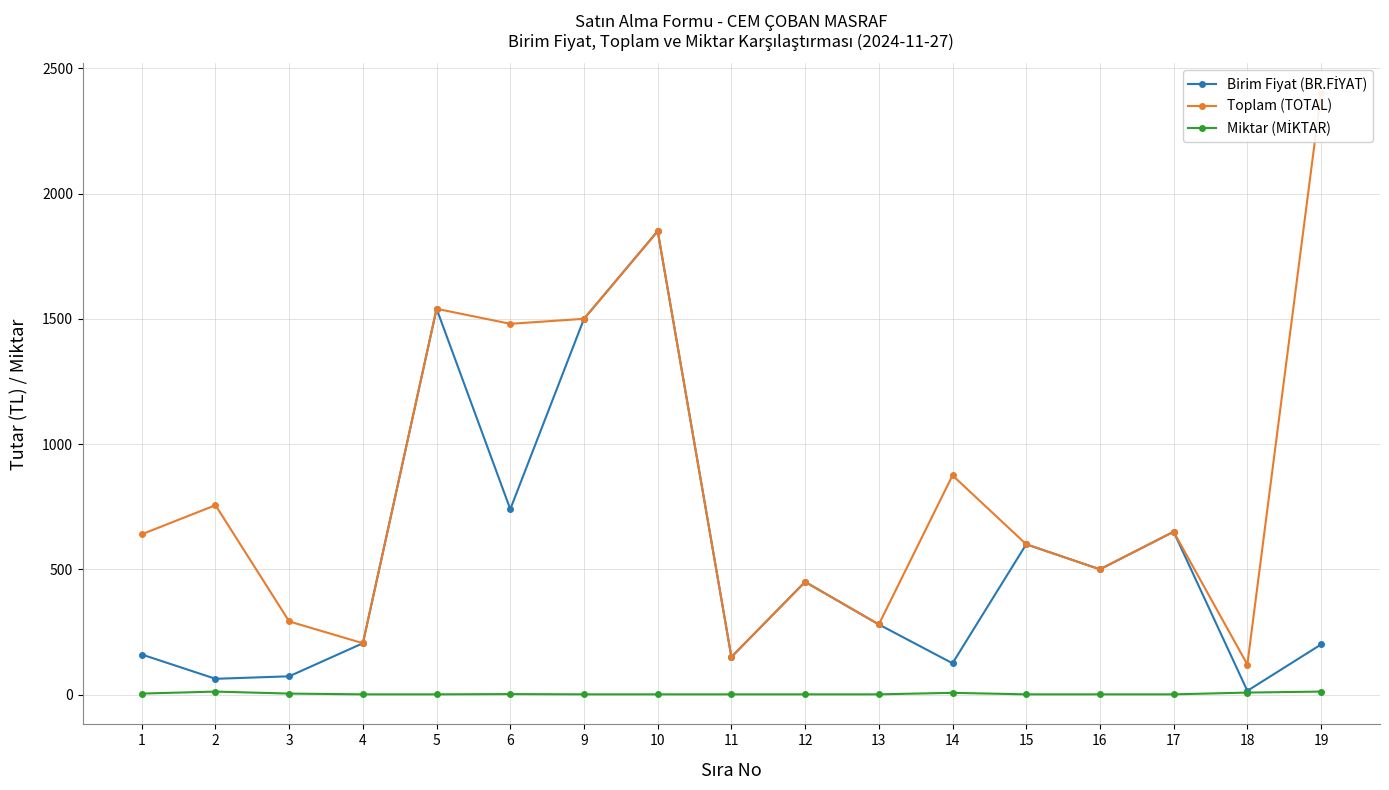

At how many categories does at least one series exceed 2195?

1